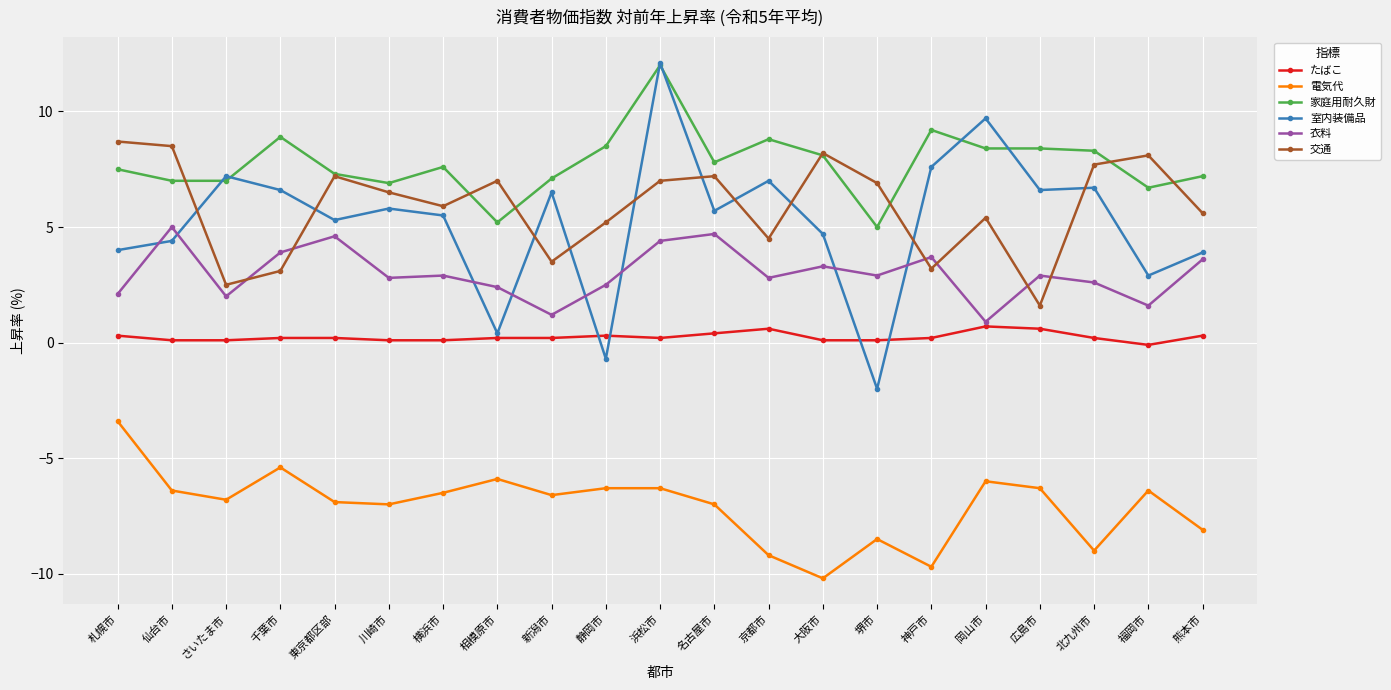

At which category is the sum across all series the highest?

浜松市